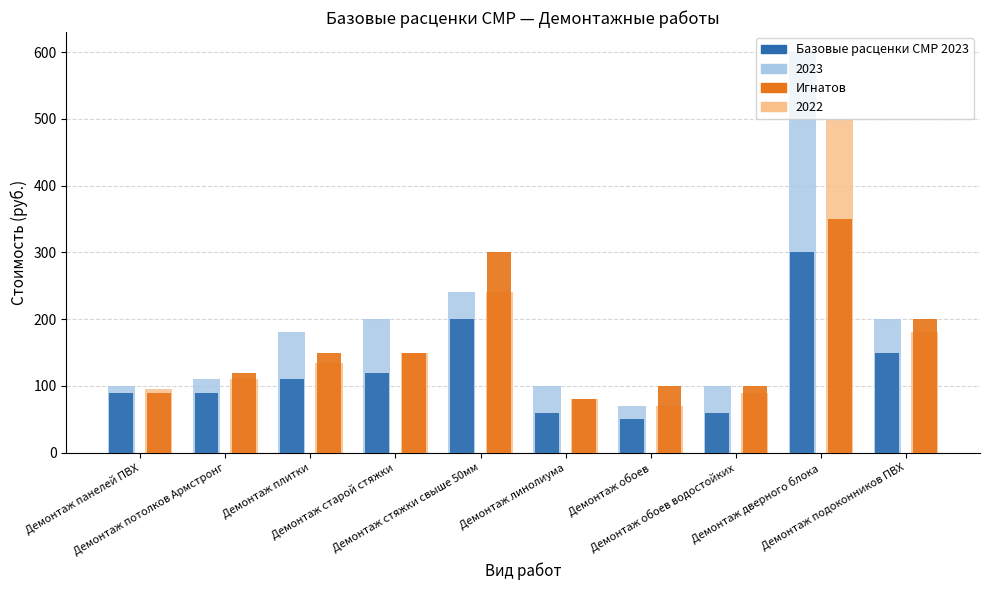

List the series in order of their peak value, highest first.

2023, 2022, Игнатов, Базовые расценки СМР 2023